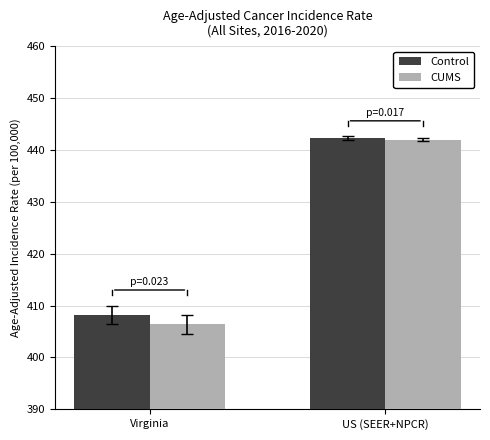

True or false: Control has a value of 608.8 at Virginia.

False